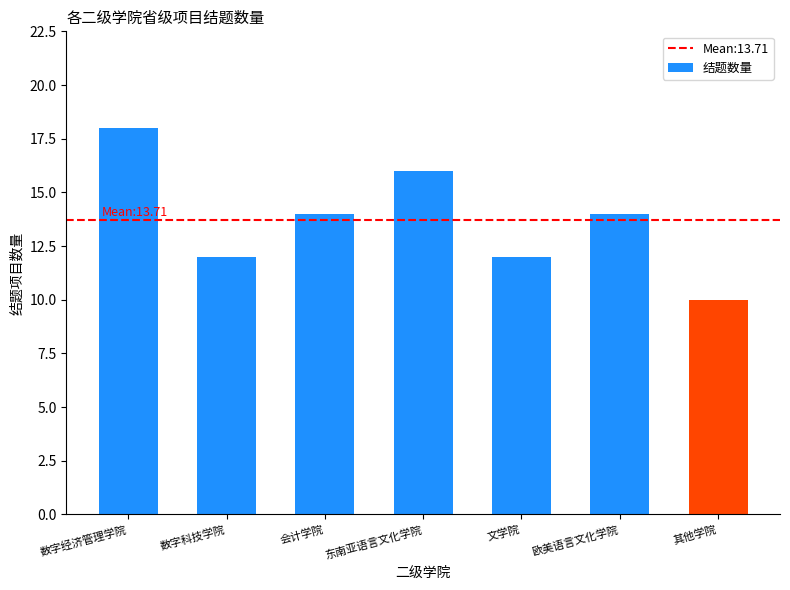

What is the change in value from 数字科技学院 to 会计学院?

+2